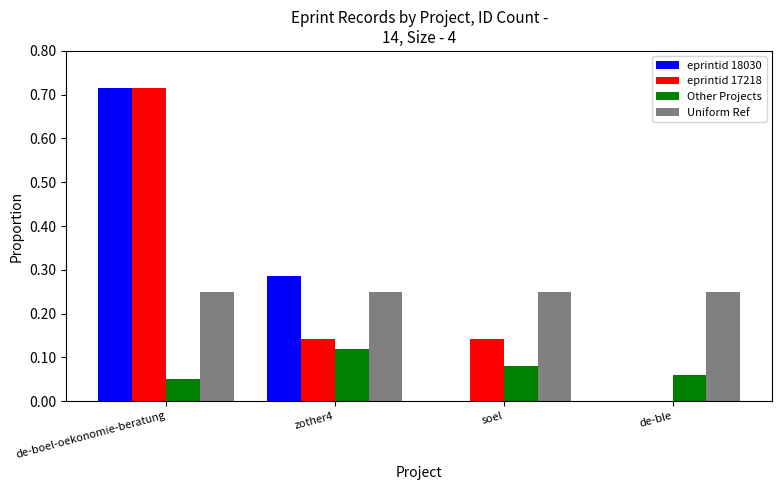

Between soel and de-ble, which series saw the biggest shift?

eprintid 17218